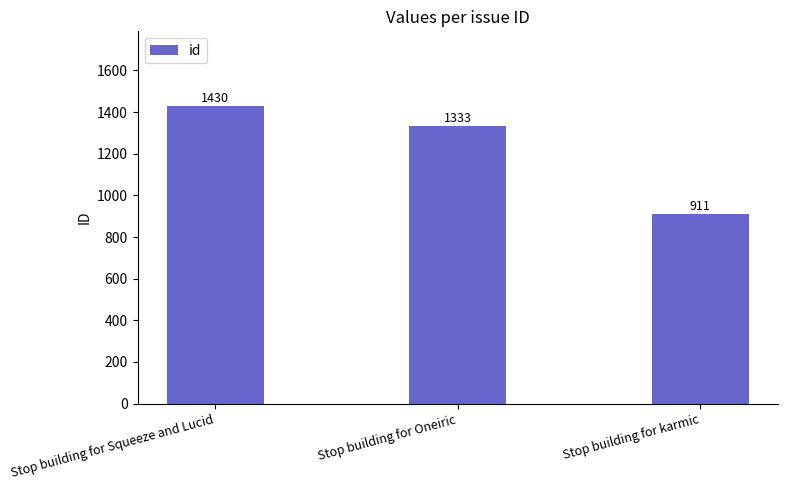

What is the difference between the values at Stop building for karmic and Stop building for Squeeze and Lucid?

519